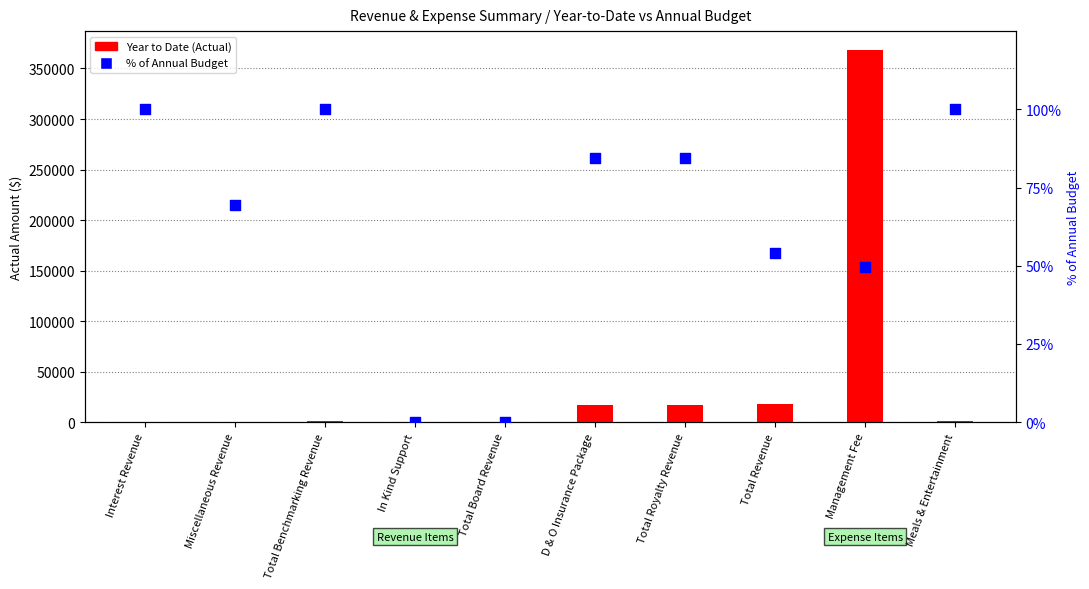

At which category is the sum across all series the highest?

Management Fee